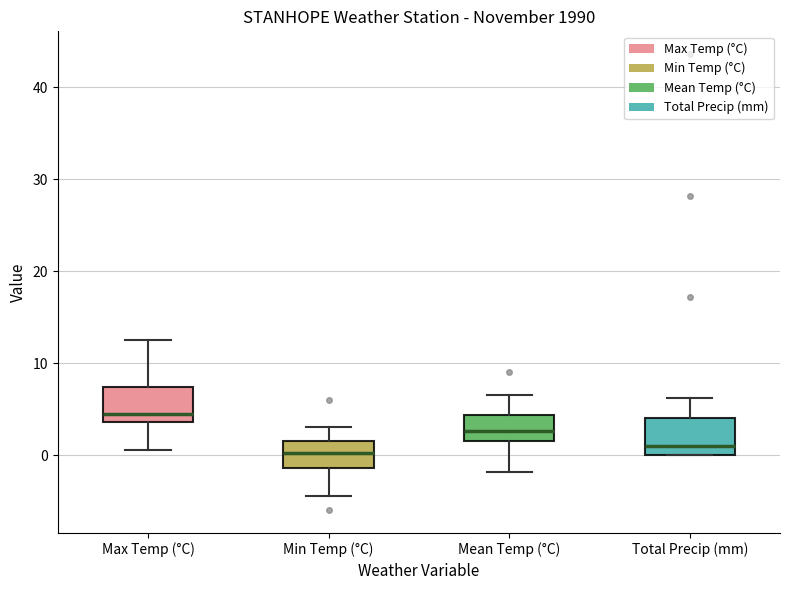

Where is the lower edge of the box for Min Temp (°C) on the y-axis? The values are not printed on the chart, so give them approximately, as read against the axis.

-1